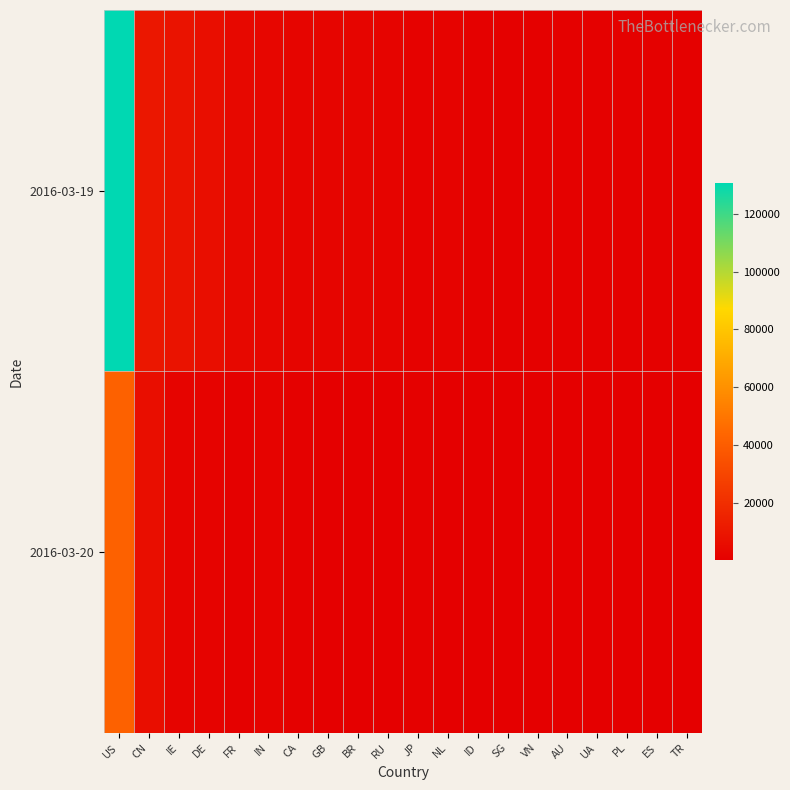

Reading left to right, what are all the values shown in this chart?

2016-03-19: US=130759	CN=10207	IE=8660	DE=6399	FR=4093	IN=3000	CA=2815	GB=2641	BR=2459	RU=1903	JP=1412	NL=1649	ID=832	SG=898	VN=924	AU=753	UA=876	PL=847	ES=825	TR=745
2016-03-20: US=41499	CN=6336	IE=2057	DE=1786	FR=1033	IN=1830	CA=834	GB=456	BR=227	RU=544	JP=698	NL=367	ID=589	SG=496	VN=447	AU=422	UA=181	PL=178	ES=128	TR=116